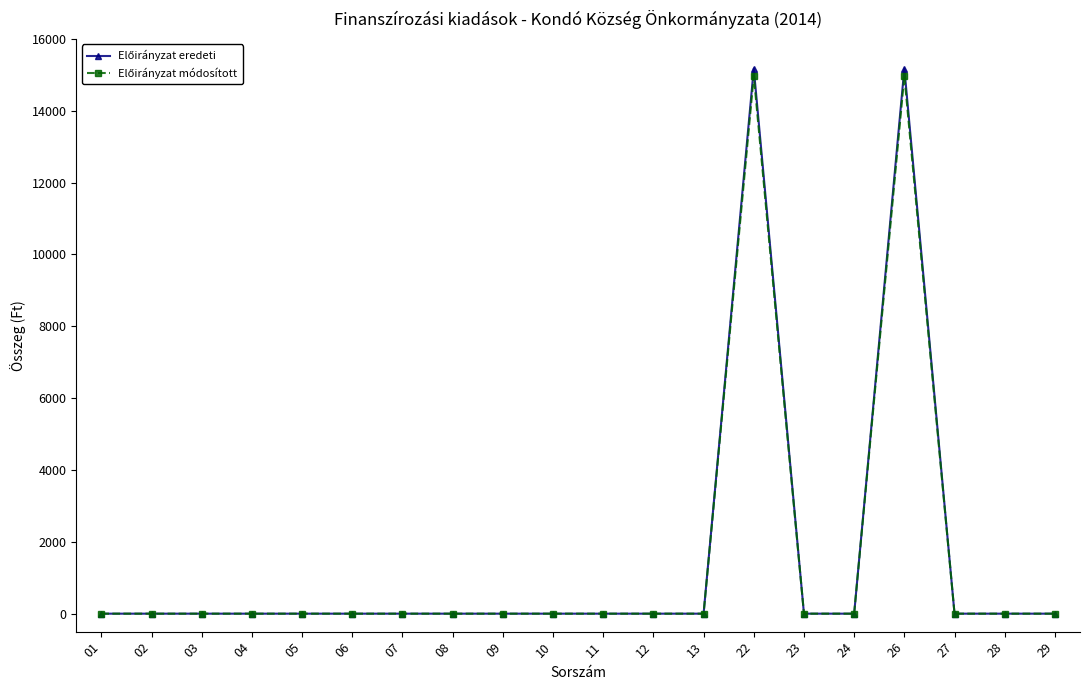

What is the greatest value displayed?

15176